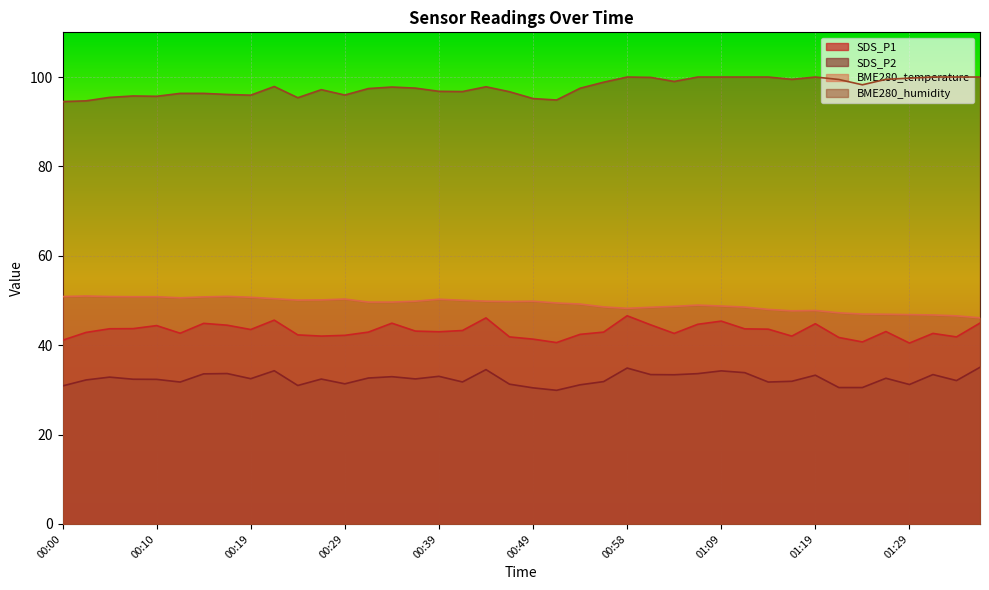

Reading right to left, what are all the values shown in this chart?

SDS_P1: 45.0	41.9	42.6	40.5	43.0	40.7	41.7	44.8	42.0	43.6	43.6	45.4	44.7	42.6	44.5	46.6	42.9	42.4	40.6	41.4	41.9	46.1	43.3	43.0	43.1	44.9	42.9	42.2	42.0	42.3	45.6	43.5	44.5	44.9	42.7	44.4	43.7	43.7	42.9	41.1
SDS_P2: 35.0	32.1	33.4	31.2	32.6	30.5	30.5	33.3	31.9	31.8	33.9	34.2	33.6	33.4	33.4	34.9	31.9	31.1	29.9	30.4	31.3	34.5	31.8	33.0	32.5	33.0	32.6	31.4	32.4	31.0	34.3	32.5	33.6	33.6	31.8	32.4	32.4	32.9	32.2	30.9
BME280_temperature: 46.1	46.6	46.8	46.8	46.9	47.0	47.2	47.8	47.7	48.0	48.5	48.8	49.0	48.7	48.5	48.2	48.6	49.2	49.4	49.8	49.8	49.8	50.0	50.3	49.8	49.6	49.6	50.3	50.1	50.1	50.4	50.7	50.9	50.8	50.6	50.8	50.8	50.9	51.0	50.9
BME280_humidity: 100.0	100.0	100.0	99.8	99.5	98.3	99.5	100.0	99.5	100.0	100.0	100.0	100.0	99.0	99.9	100.0	98.8	97.5	94.9	95.2	96.7	97.8	96.8	96.8	97.5	97.8	97.4	96.0	97.2	95.4	97.9	95.9	96.1	96.3	96.3	95.7	95.8	95.4	94.7	94.5